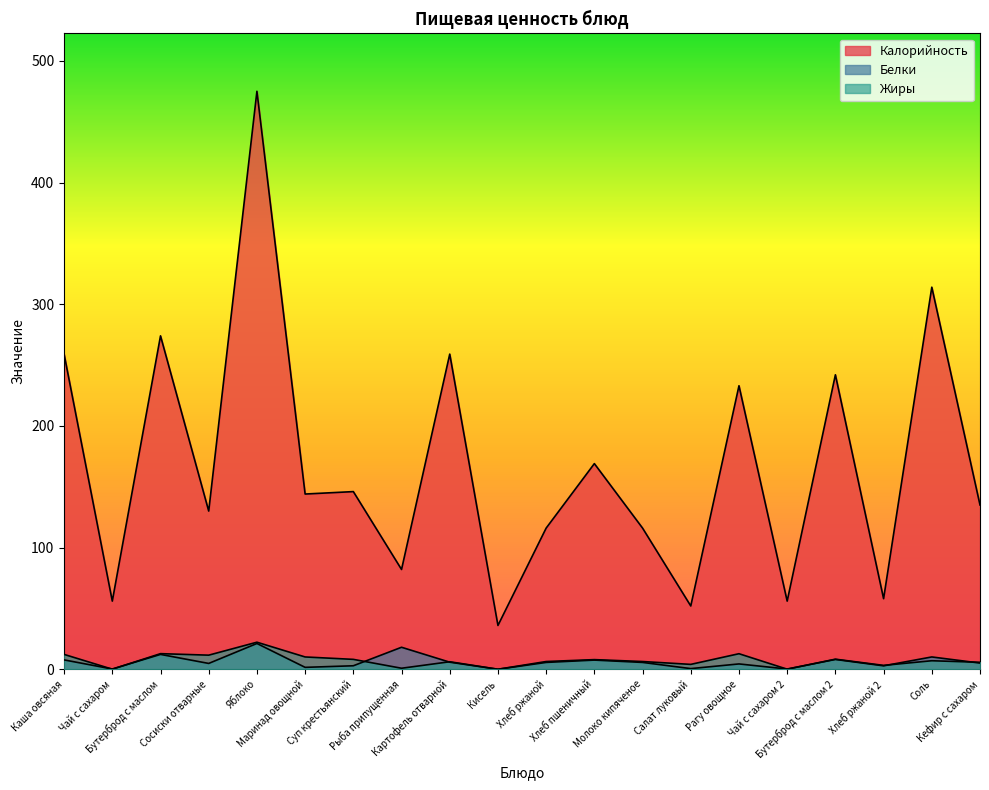

At which category does the chart reach its minimum across all series?

Кисель